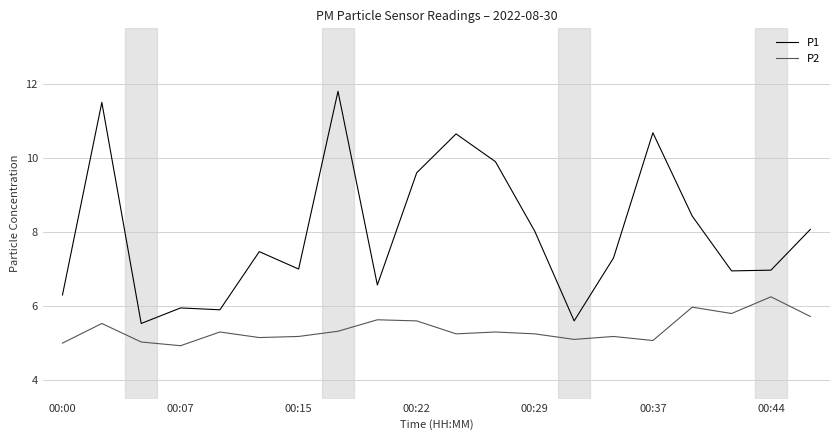

True or false: P2 and P1 intersect in this chart.

False